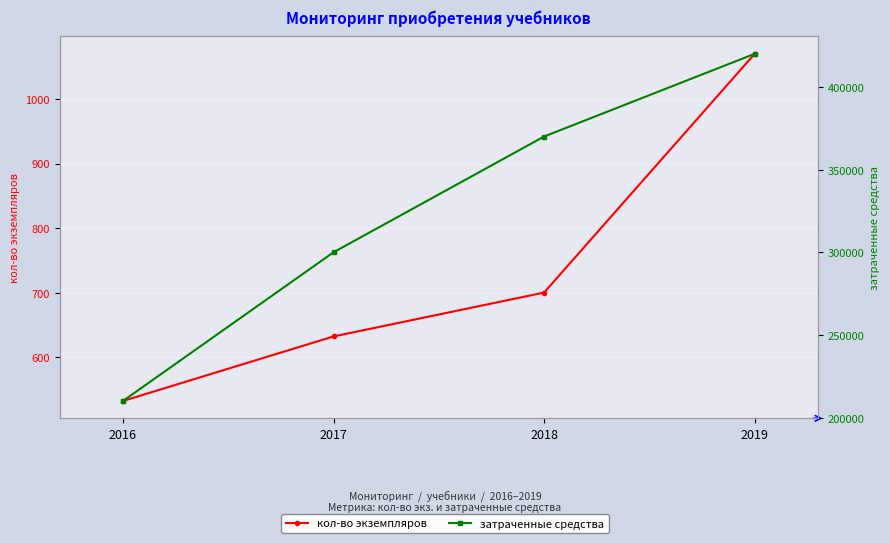

Reading left to right, extract all data points from this chart.

кол-во экземпляров: 532	632	700	1070
затраченные средства: 210083	300000	370000	420000